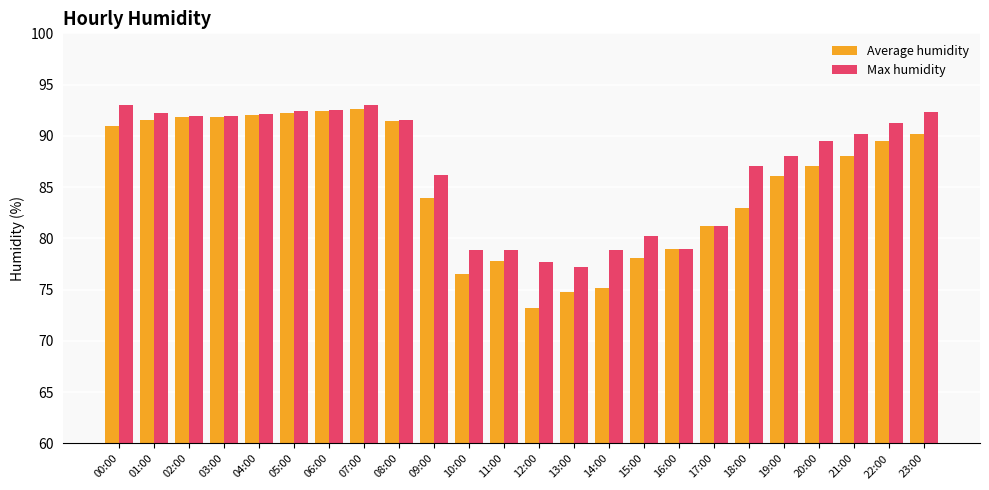

How many bars are there in each group?

2